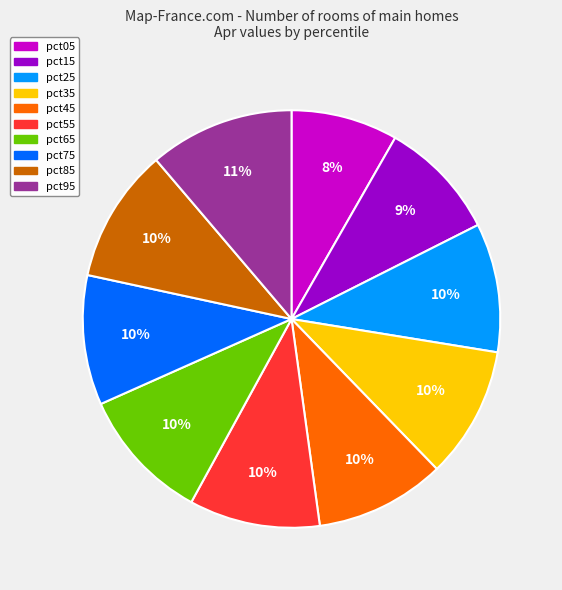

How many slices are in this pie chart?

10